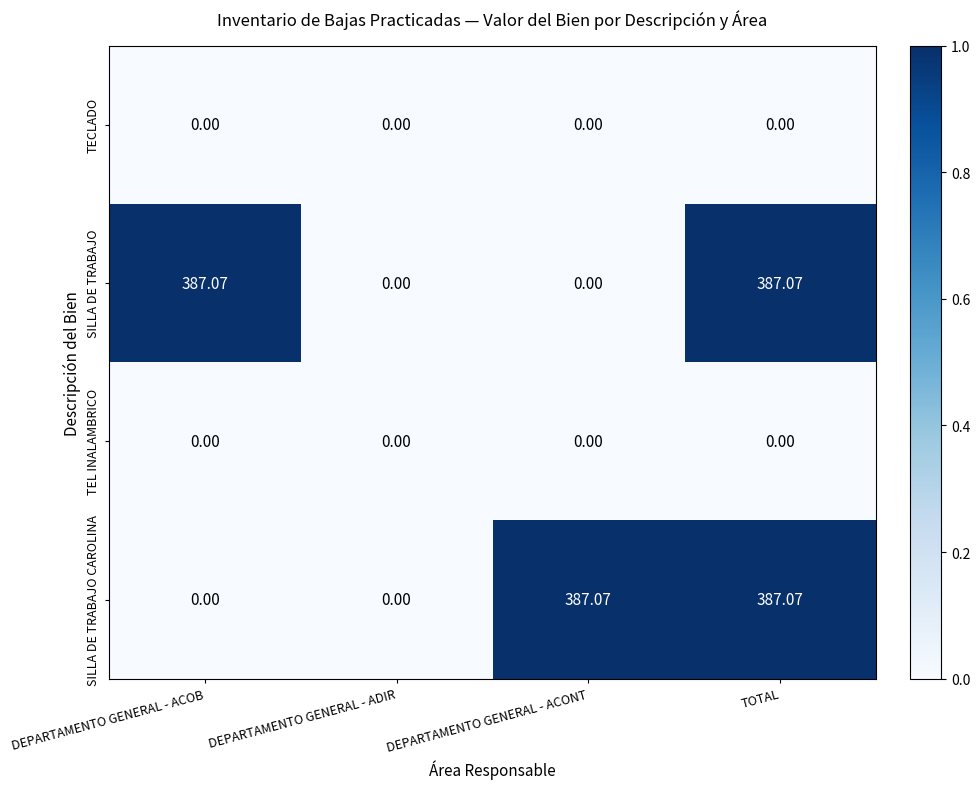

At which category is the sum across all series the highest?

TOTAL